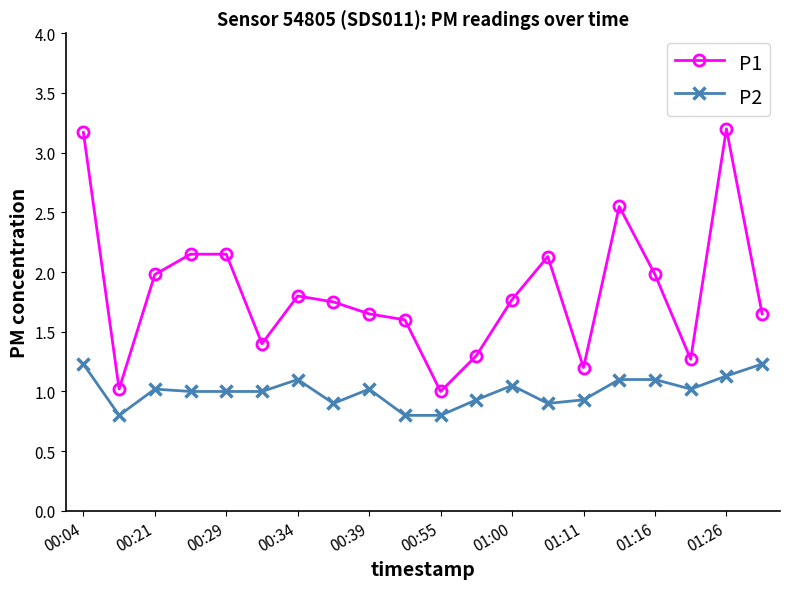

List the series in order of their peak value, highest first.

P1, P2